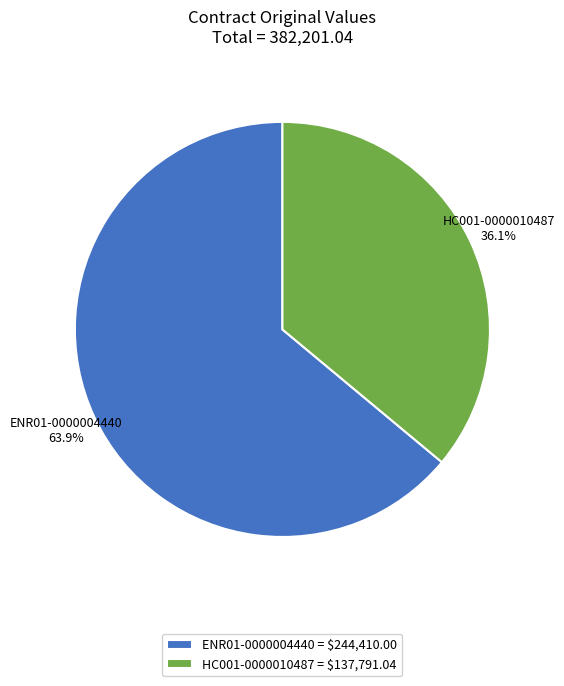

Which has a higher value, ENR01-0000004440 or HC001-0000010487?

ENR01-0000004440